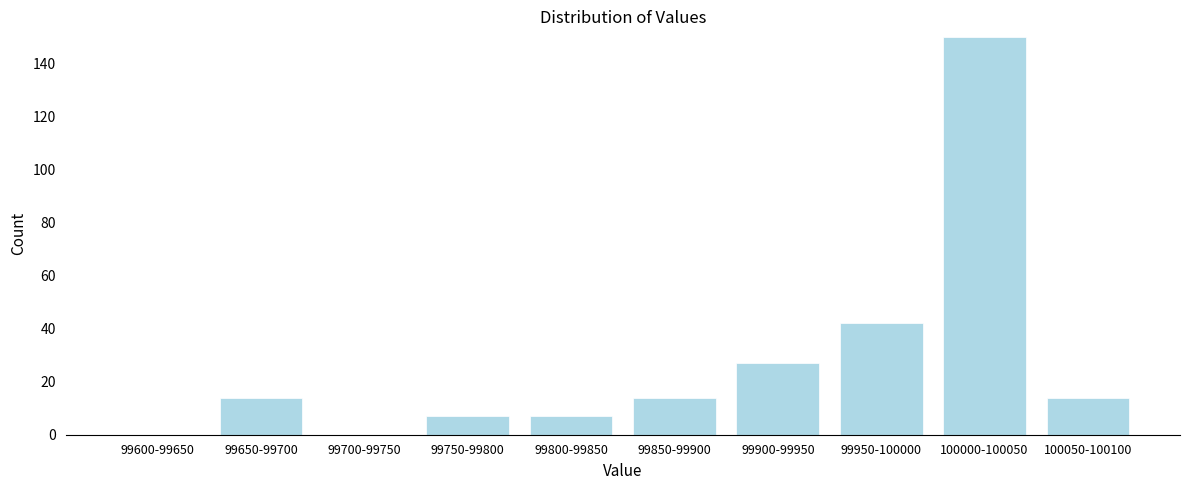

Reading left to right, what are all the values shown in this chart?

99600-99650=0	99650-99700=14	99700-99750=0	99750-99800=7	99800-99850=7	99850-99900=14	99900-99950=27	99950-100000=42	100000-100050=150	100050-100100=14